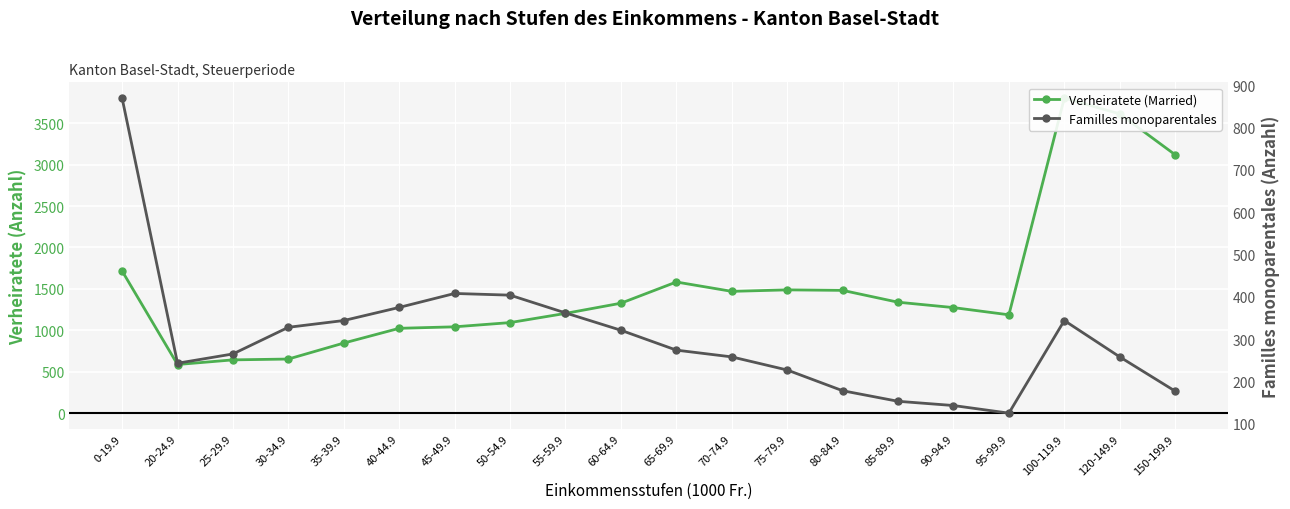

The value of Familles monoparentales at 30-34.9 is 109. True or false?

False